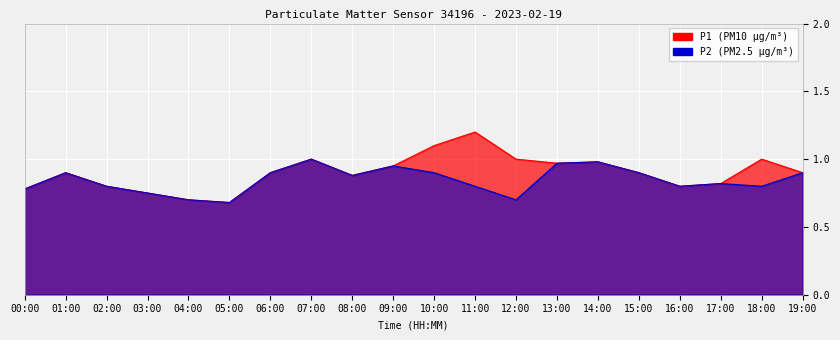

How many interior local valleys does the P2 series have?

5